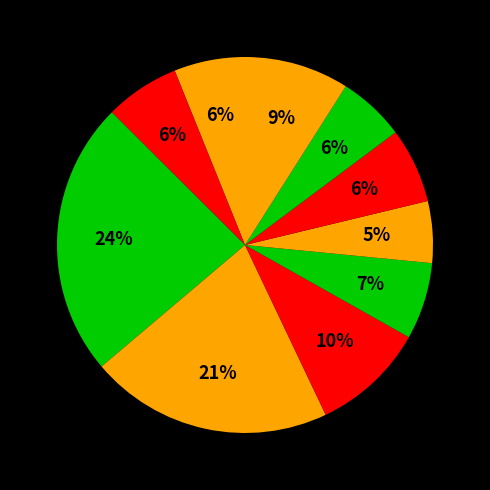

How many segments does this pie chart have?

10